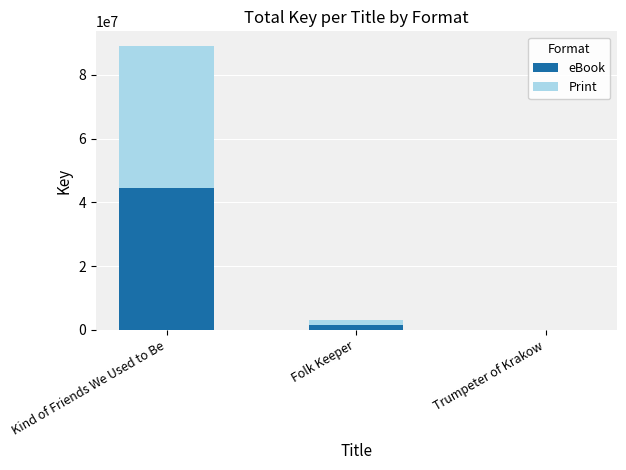

At which label is eBook closest to 22312390?

Folk Keeper